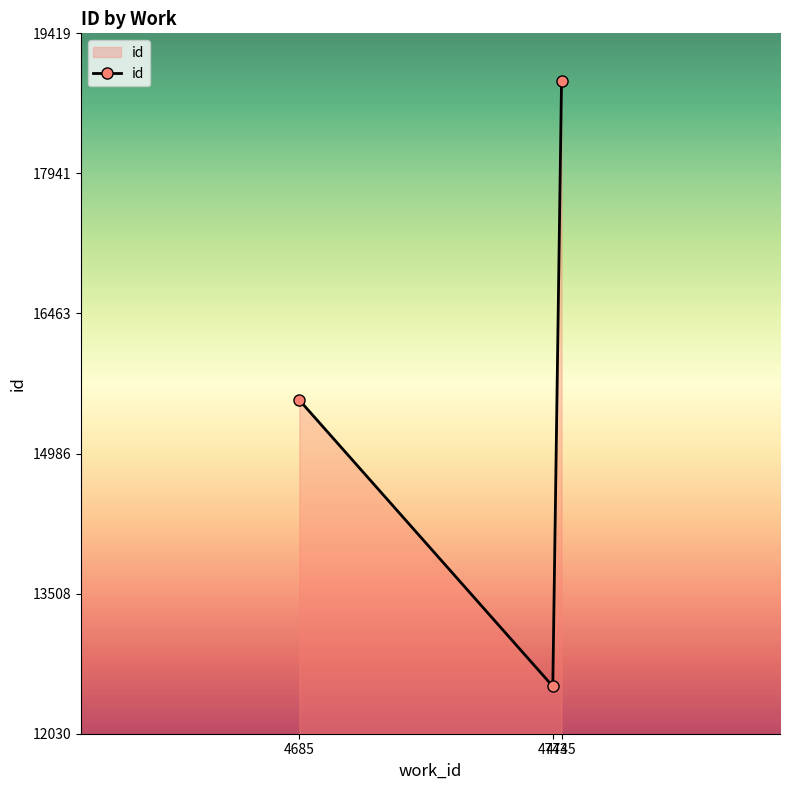

Does the chart display data point markers on the line(s)?

Yes